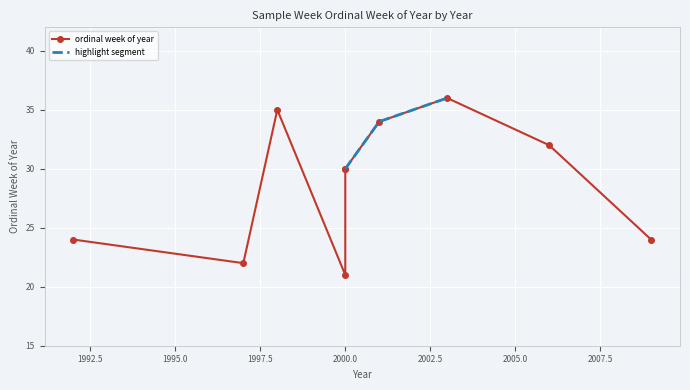

True or false: the data shows 24 at 1992.

True